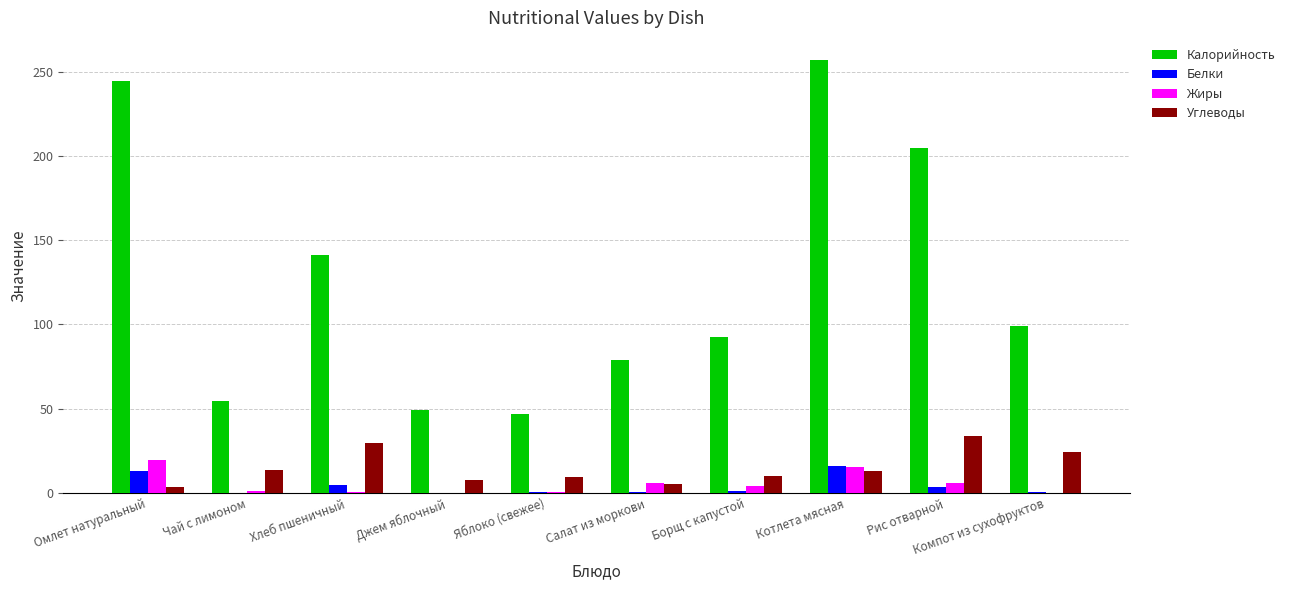

Which series has the largest total across all categories?

Калорийность